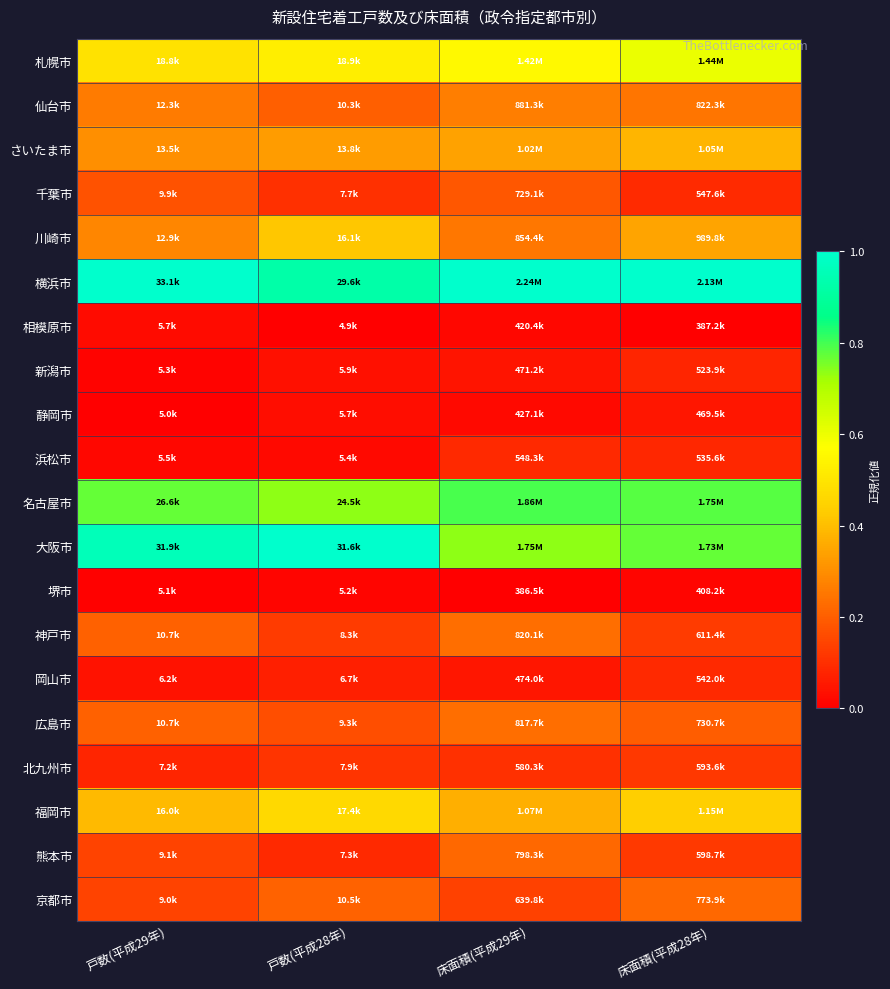

What is the spread (max minus min) of values at 床面積(平成29年)?

1.0